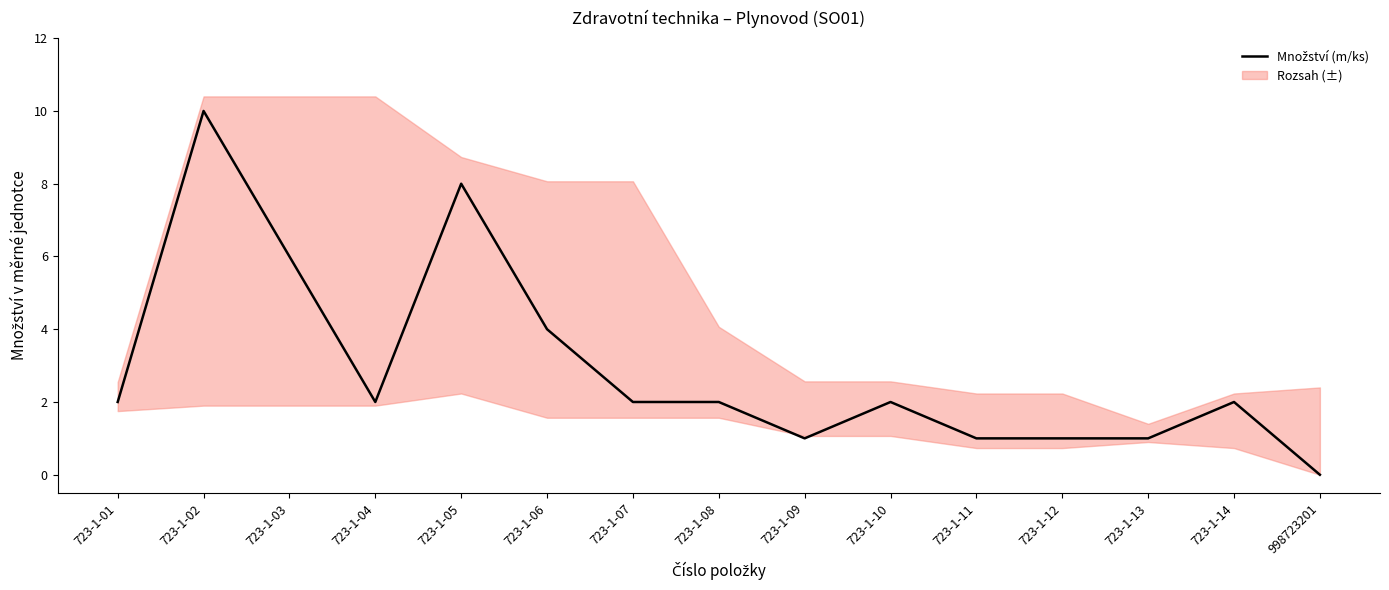

The chart shows a value of 1 at 723-1-13. True or false?

True